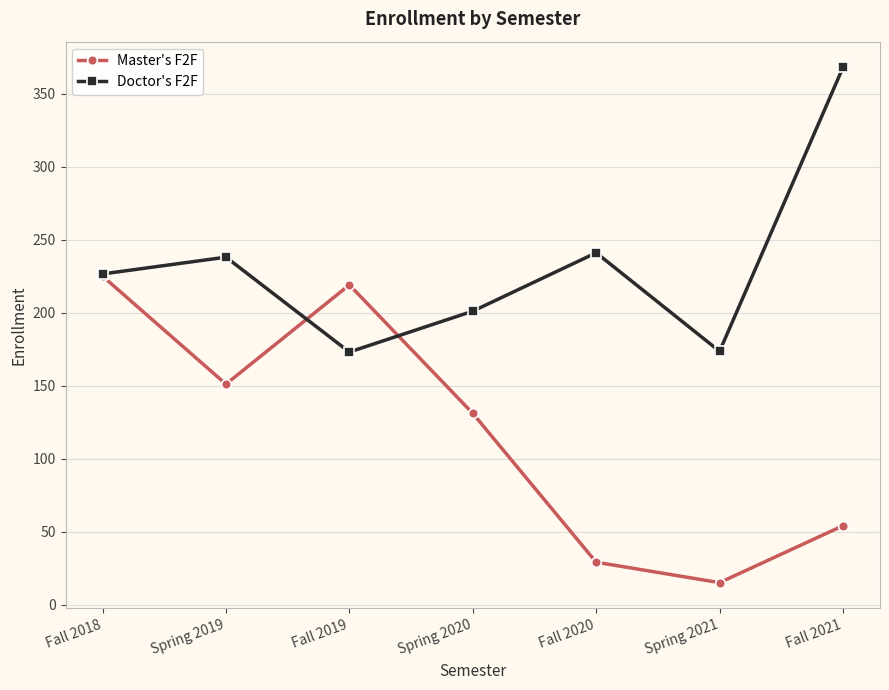

At which category is the sum across all series the highest?

Fall 2018